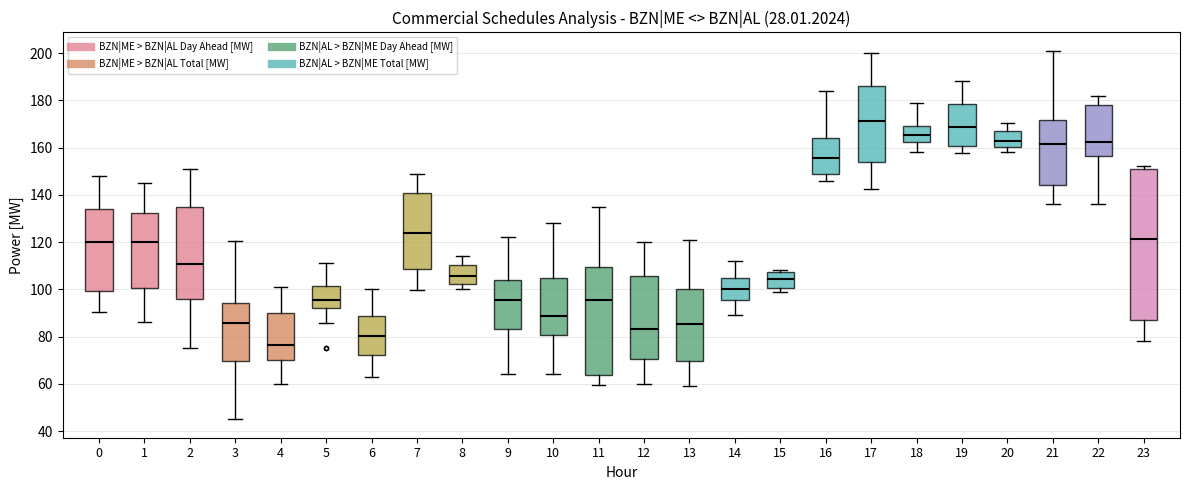

Reading left to right, read every box against the y-axis: the position of its median line, the range the box covers, and the ends of its whiskers. The values are not printed on the chart, so give them approximately, as read against the axis.

0: median 120, box 100 to 134, whiskers 90 to 148
1: median 120, box 100 to 132, whiskers 86 to 146
2: median 110, box 96 to 134, whiskers 76 to 152
3: median 86, box 70 to 94, whiskers 46 to 120
4: median 76, box 70 to 90, whiskers 60 to 102
5: median 96, box 92 to 102, whiskers 86 to 112
6: median 80, box 72 to 88, whiskers 64 to 100
7: median 124, box 108 to 140, whiskers 100 to 150
8: median 106, box 102 to 110, whiskers 100 to 114
9: median 96, box 84 to 104, whiskers 64 to 122
10: median 88, box 80 to 104, whiskers 64 to 128
11: median 96, box 64 to 110, whiskers 60 to 136
12: median 84, box 70 to 106, whiskers 60 to 120
13: median 86, box 70 to 100, whiskers 58 to 122
14: median 100, box 96 to 104, whiskers 90 to 112
15: median 104, box 100 to 108, whiskers 100 (just below the box's lower edge) to 108 (just above the box's upper edge)
16: median 156, box 148 to 164, whiskers 146 to 184
17: median 172, box 154 to 186, whiskers 142 to 200
18: median 166, box 162 to 170, whiskers 158 to 180
19: median 168, box 160 to 178, whiskers 158 to 188
20: median 162, box 160 to 168, whiskers 158 to 170
21: median 162, box 144 to 172, whiskers 136 to 202
22: median 162, box 156 to 178, whiskers 136 to 182
23: median 122, box 86 to 150, whiskers 78 to 152